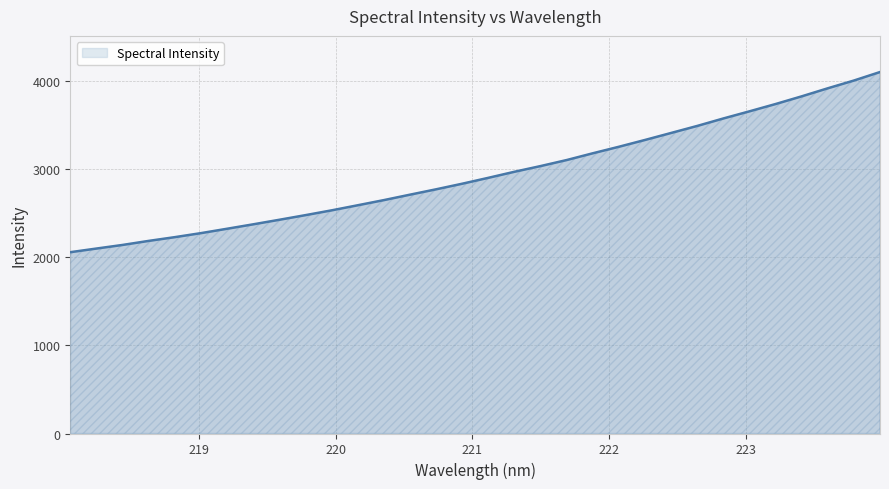

What is the minimum value shown in the chart?

2058.4